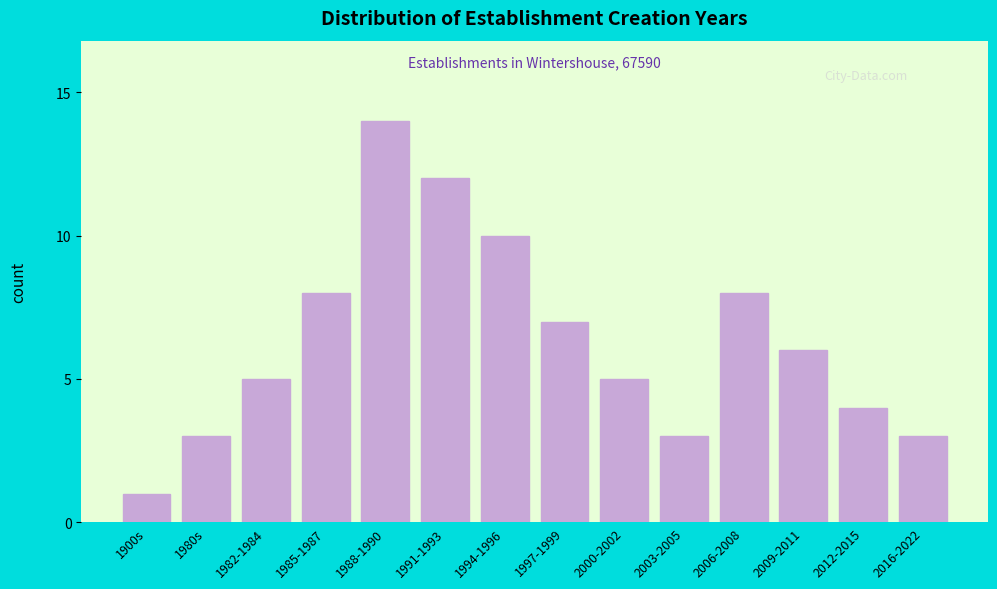

Reading left to right, list all the values displayed in this chart.

1900s=1	1980s=3	1982-1984=5	1985-1987=8	1988-1990=14	1991-1993=12	1994-1996=10	1997-1999=7	2000-2002=5	2003-2005=3	2006-2008=8	2009-2011=6	2012-2015=4	2016-2022=3